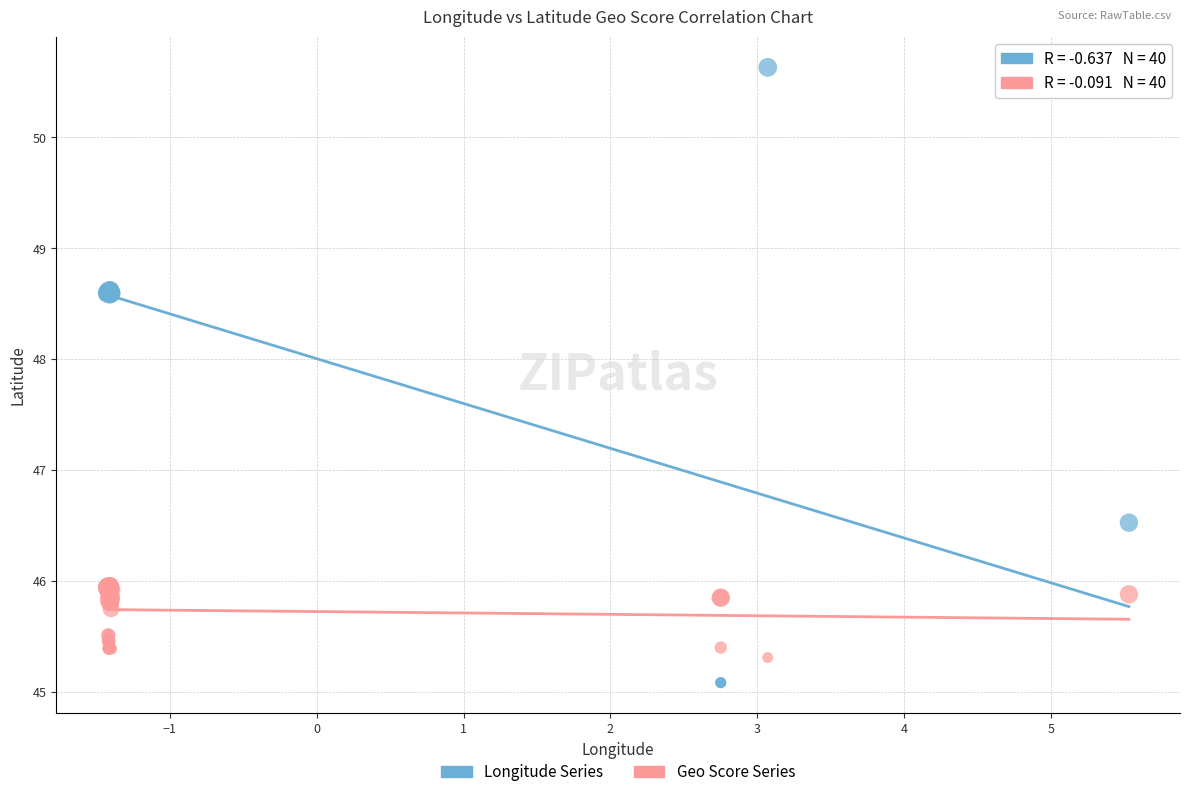

Across all series, what Y value is closest to 47?

46.5